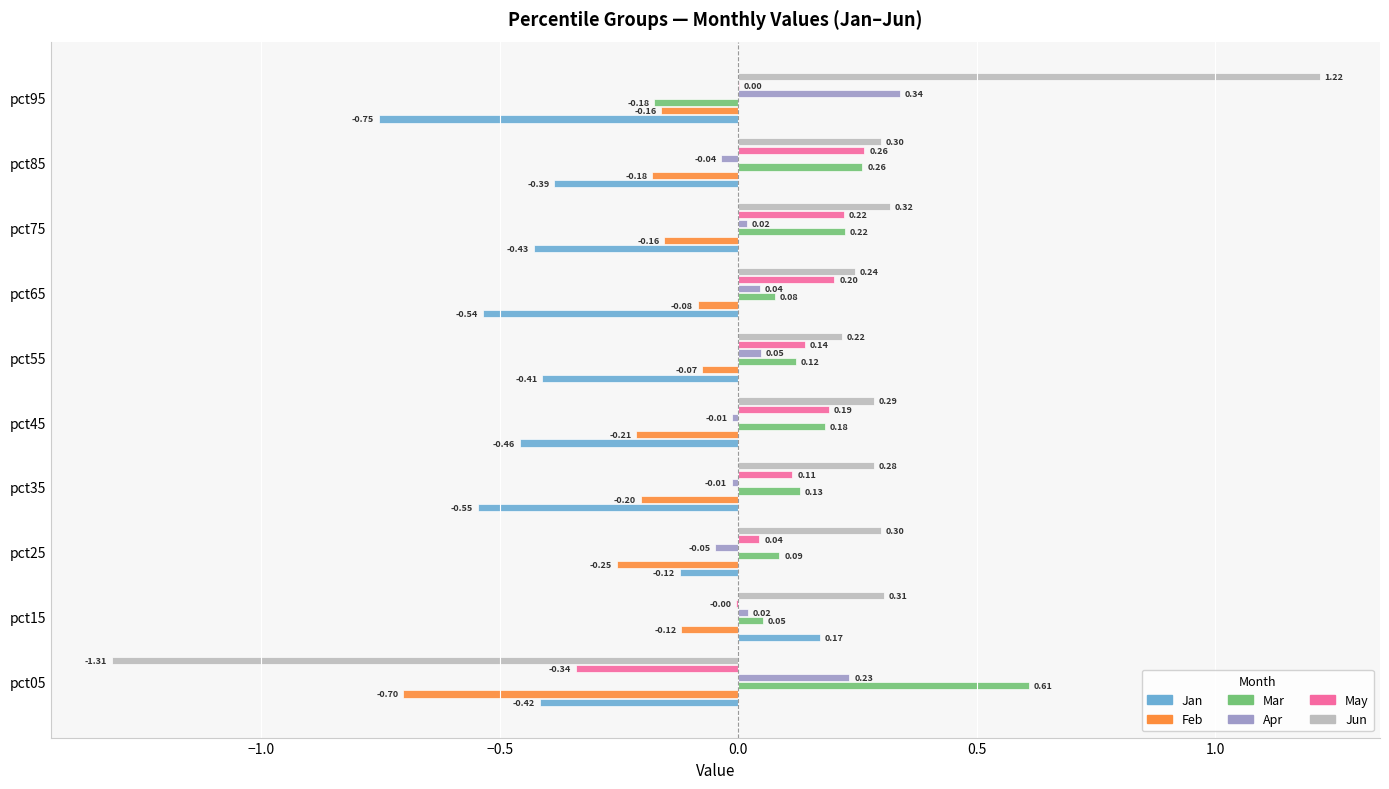

Is the value of May at pct65 greater than the value of Feb at pct65?

Yes